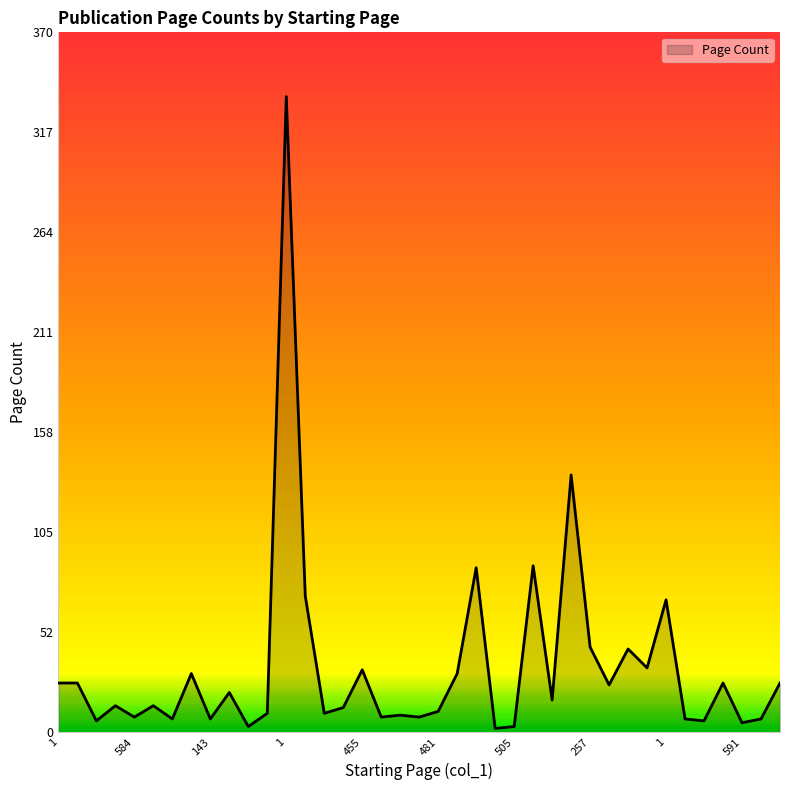

What is the difference between the maximum and minimum values?

334